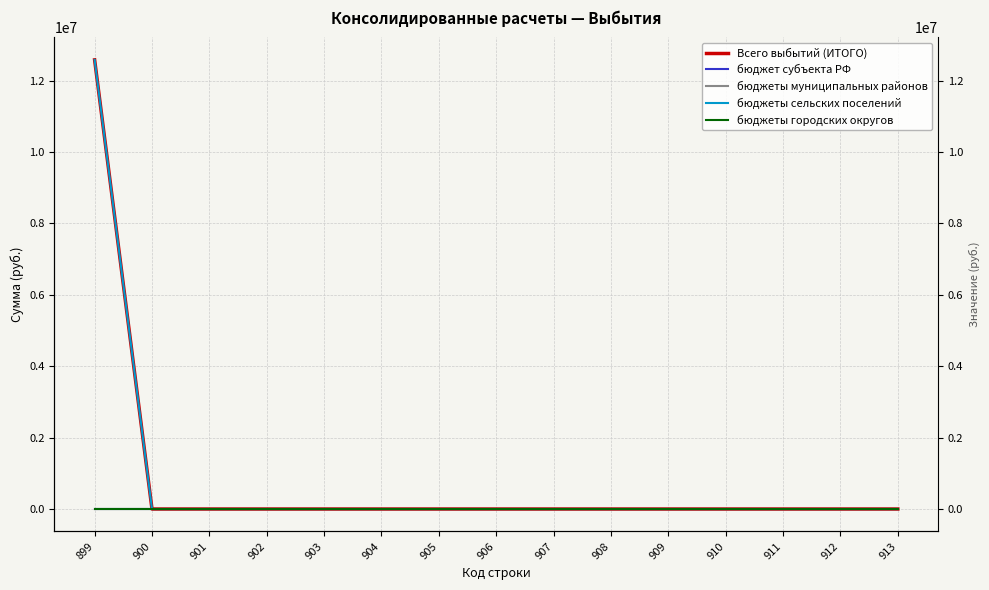

Reading left to right, transcribe all the data shown in this chart.

Всего выбытий (ИТОГО): 12581110	0	0	0	0	0	0	0	0	0	0	0	0	0	0
бюджет субъекта РФ: 0	0	0	0	0	0	0	0	0	0	0	0	0	0	0
бюджеты муниципальных районов: 0	0	0	0	0	0	0	0	0	0	0	0	0	0	0
бюджеты сельских поселений: 12581110	0	0	0	0	0	0	0	0	0	0	0	0	0	0
бюджеты городских округов: 0	0	0	0	0	0	0	0	0	0	0	0	0	0	0